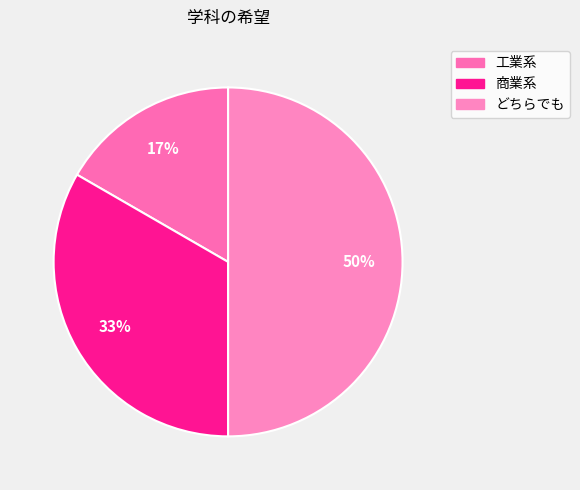

To the nearest percent, what portion does どちらでも represent?

50%